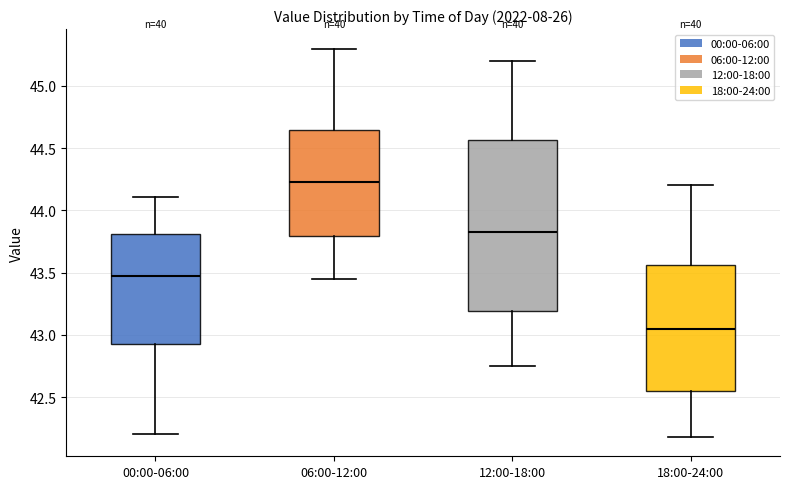

Where does the lower whisker of the box for 12:00-18:00 end on the y-axis? The values are not printed on the chart, so give them approximately, as read against the axis.

42.75